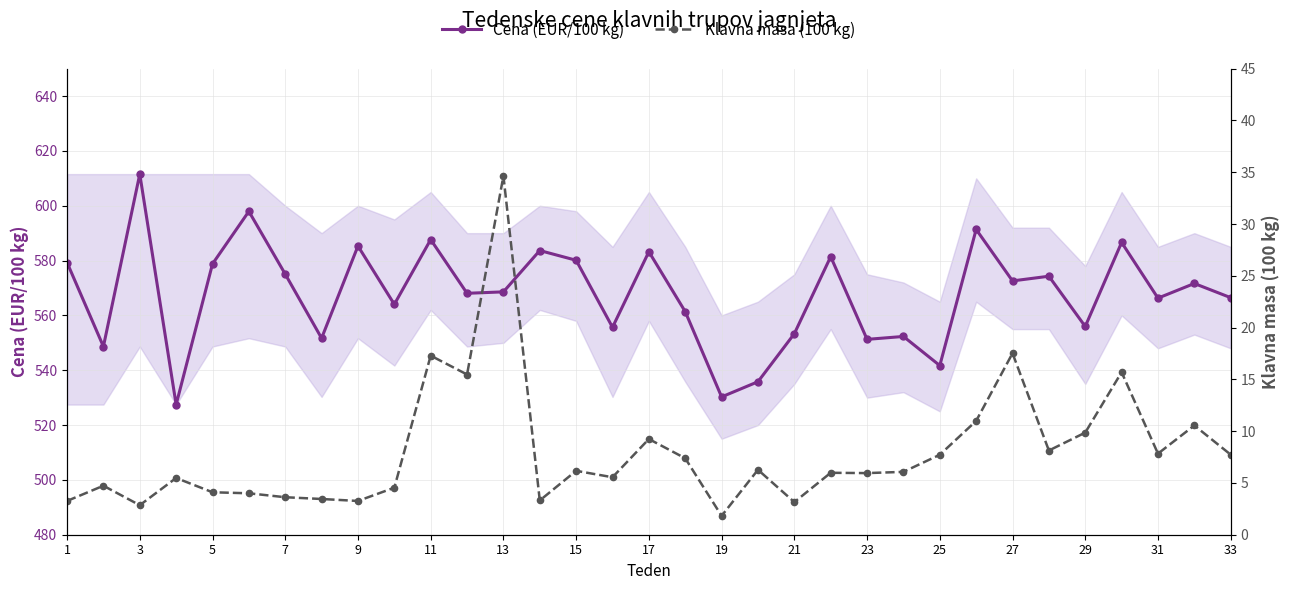

What is the sum of all Klavna masa (100 kg) values?

263.6